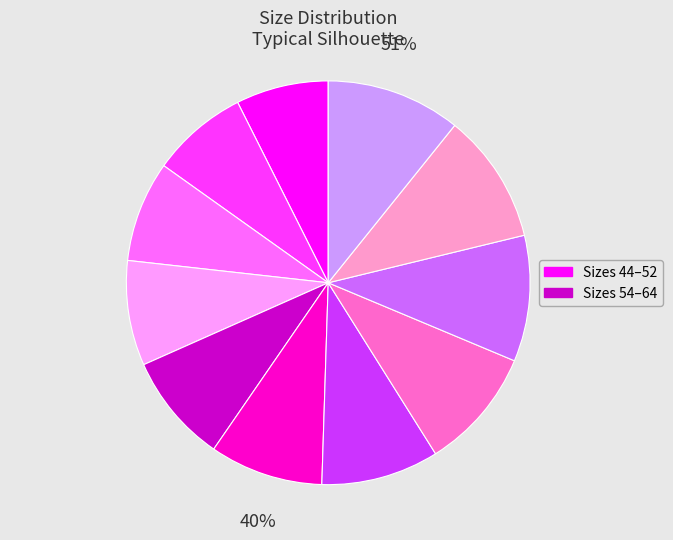

Is it true that 50 is 17% of the pie?

False